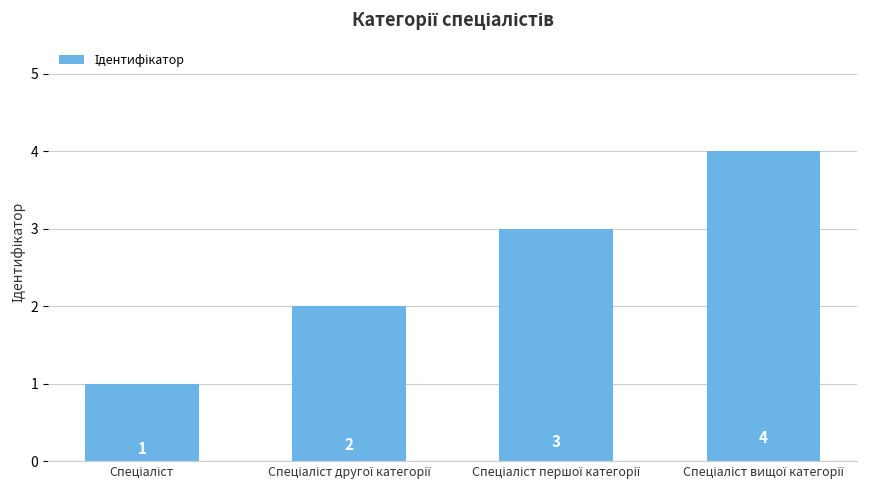

What is the sum of all values?

10